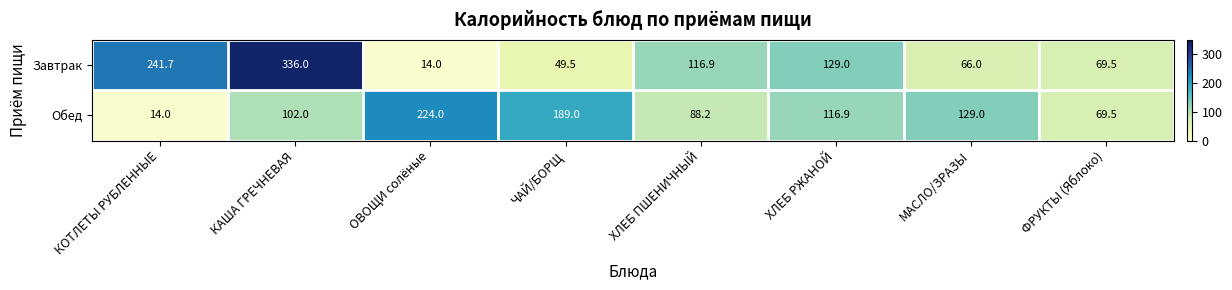

Rank the series by their maximum value, from highest to lowest.

Завтрак, Обед